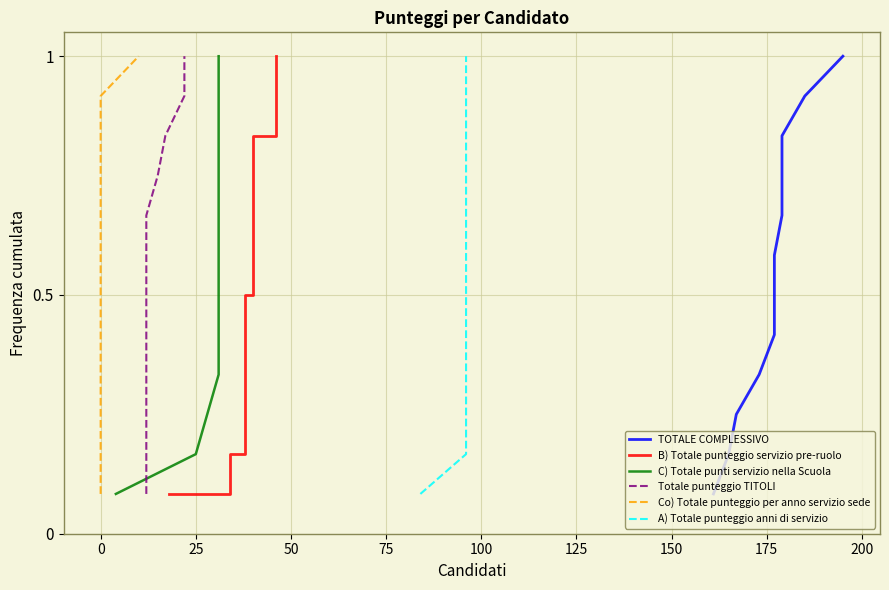

What is the sum of the Co) Totale punteggio per anno servizio sede values at 150 and −25?

0.8